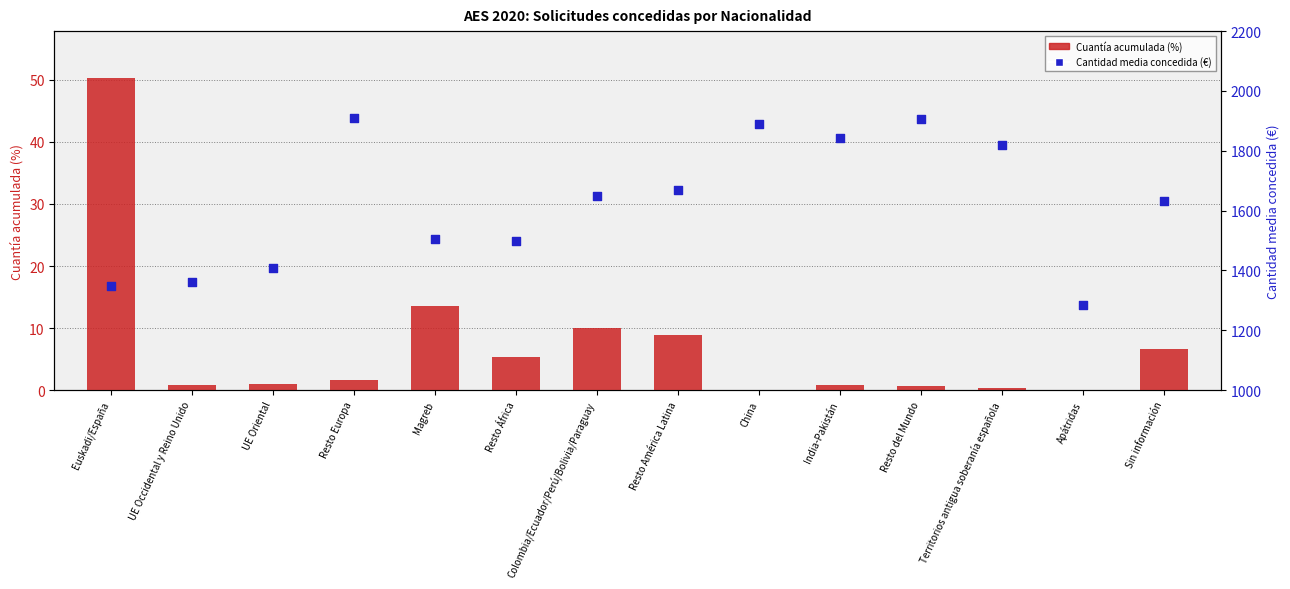

Which series has the largest total across all categories?

Cantidad media concedida (€)